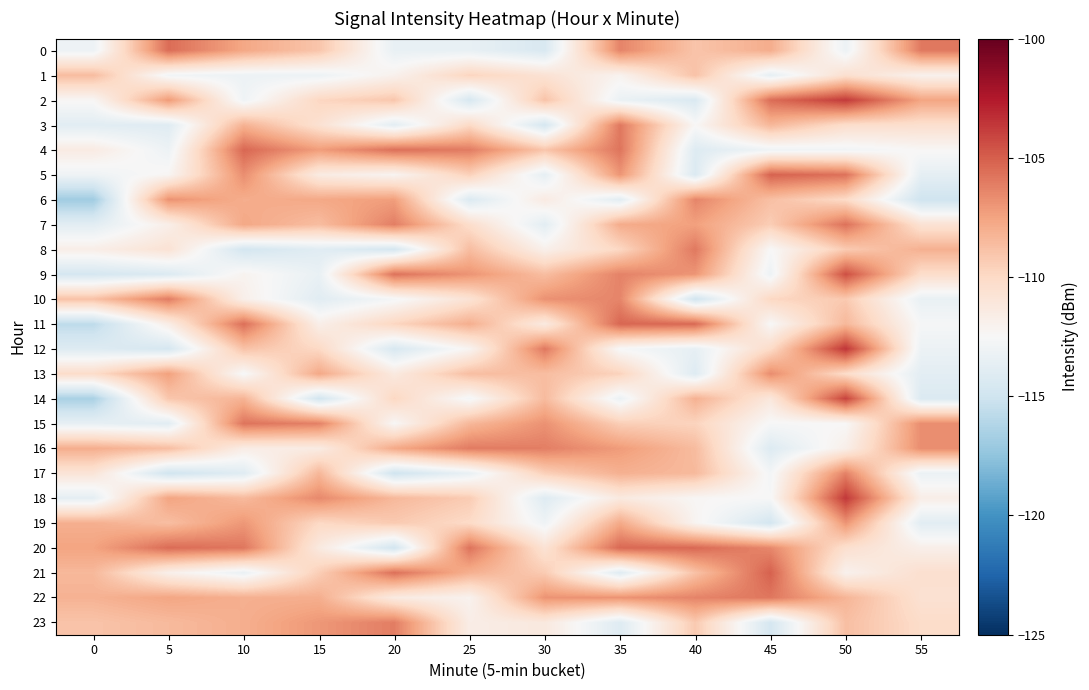

What is the total value across all series at 35?

-2619.6